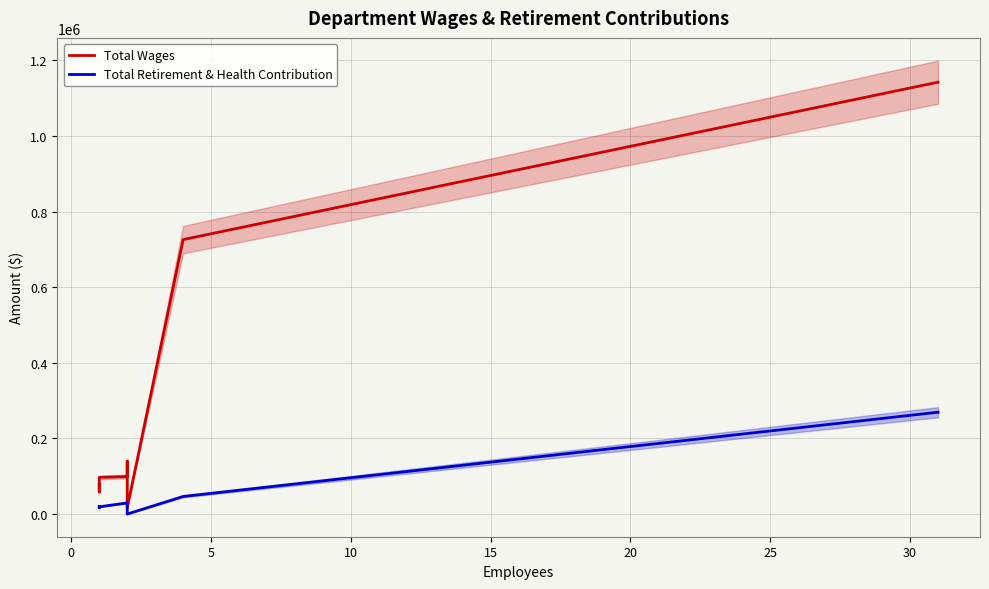

What is the label of the 7th point from the left?

25